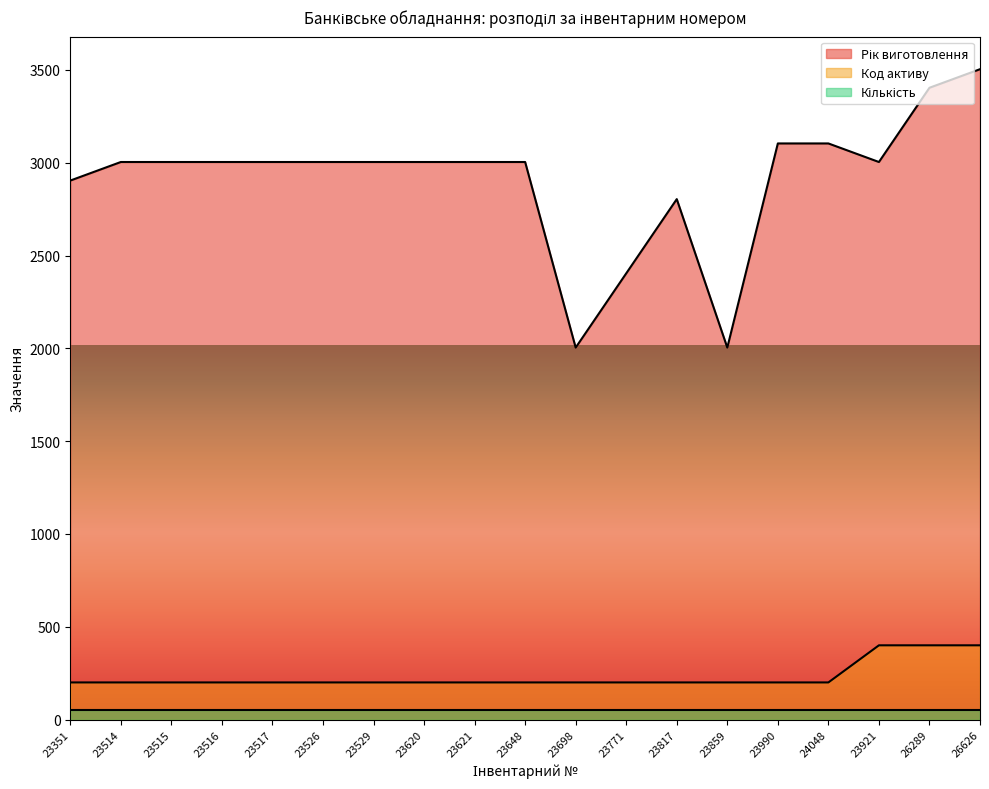

At which category does the chart reach its peak across all series?

26626